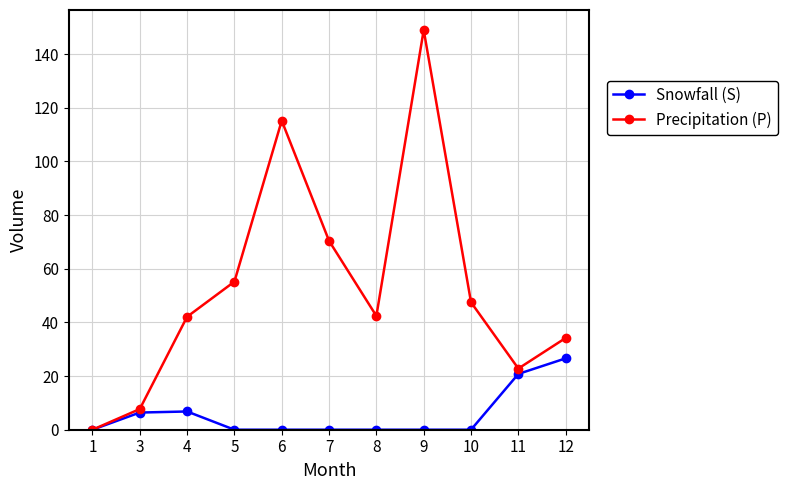

Which series has the largest range (max minus min)?

Precipitation (P)